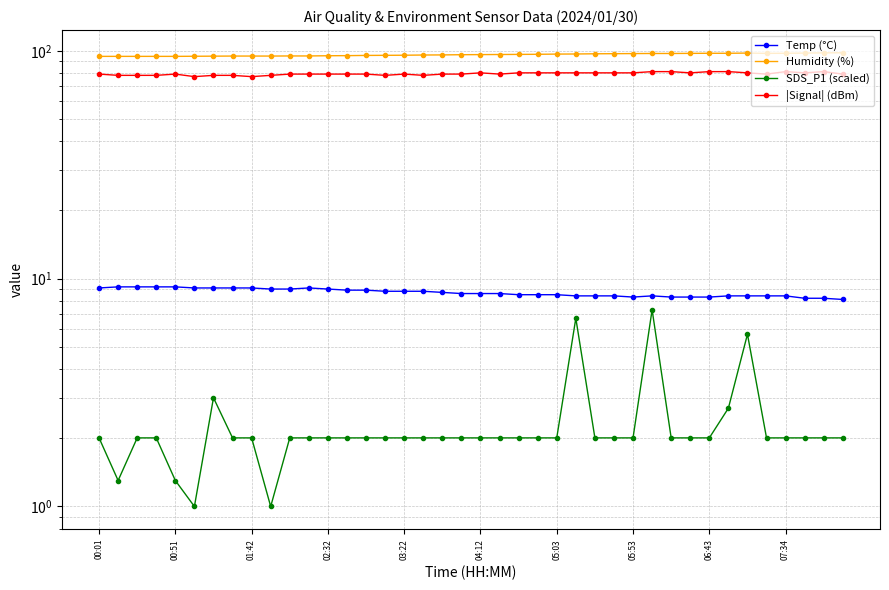

What position from the right is 18?

22